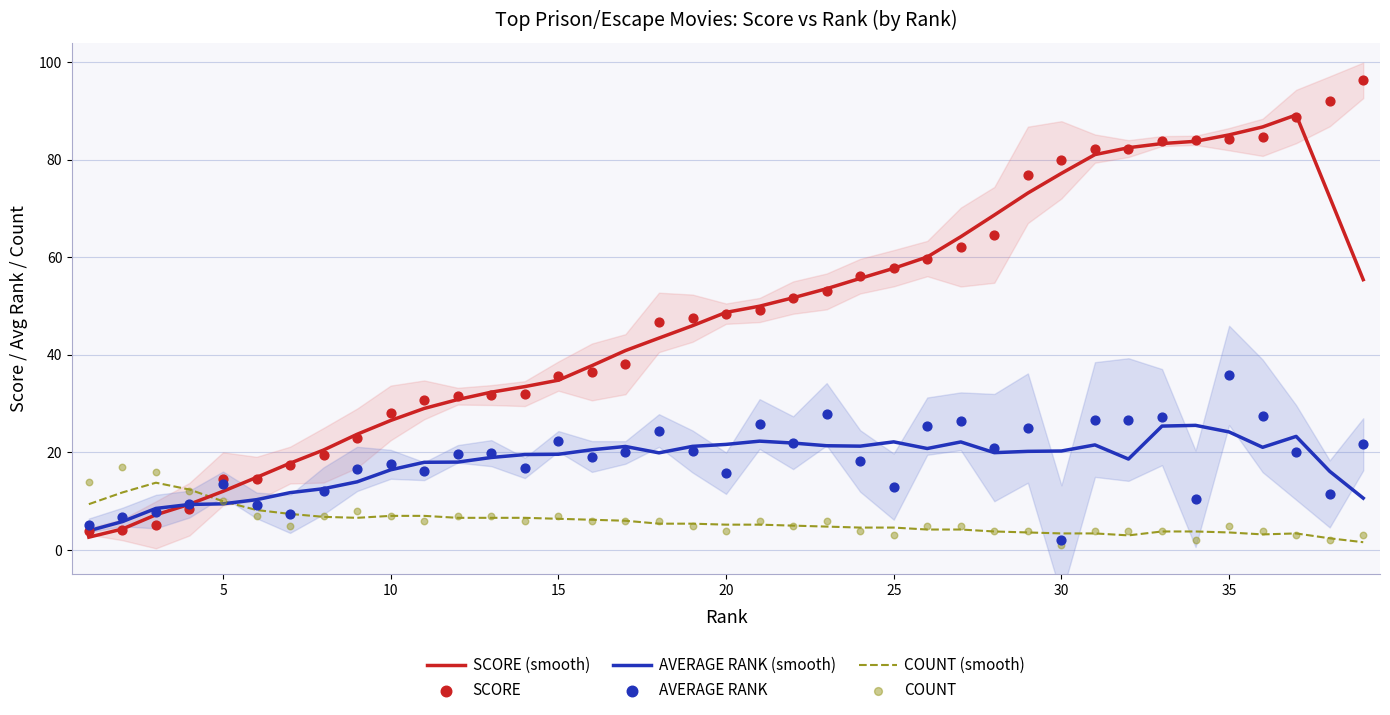

Which series has the widest spread of Y values?

SCORE